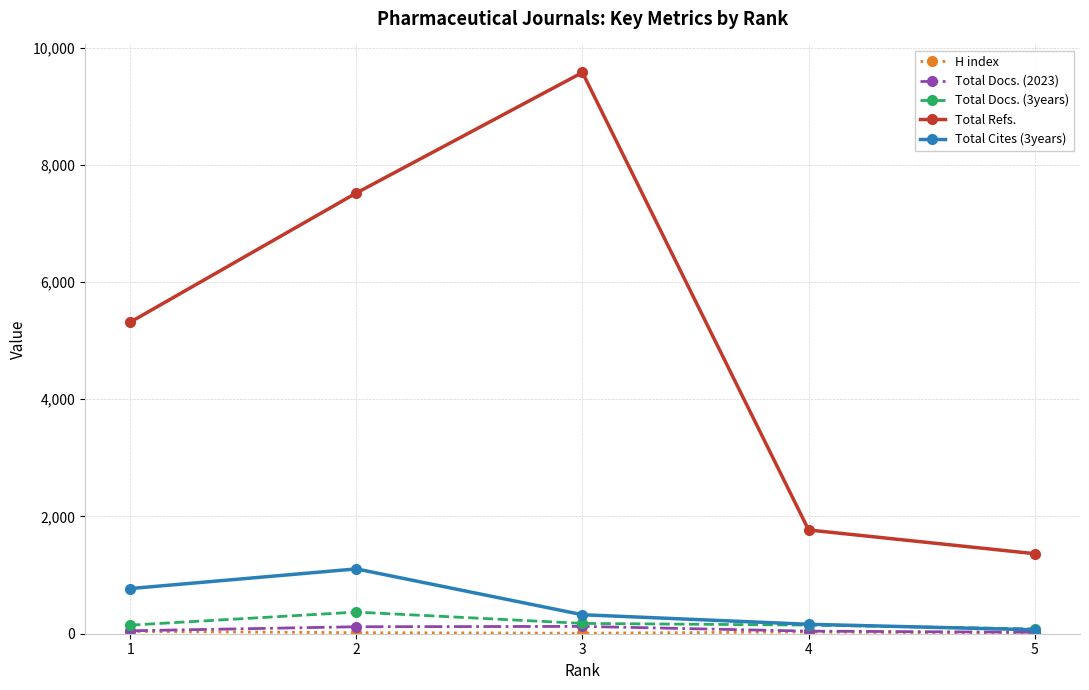

How many interior local peaks does the Total Refs. series have?

1